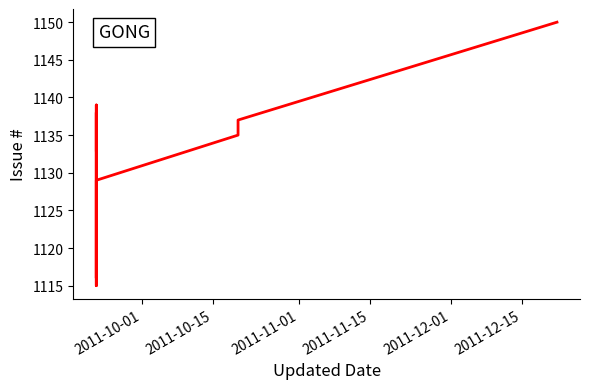

At which label is the value closest to 1132?

2011-10-01